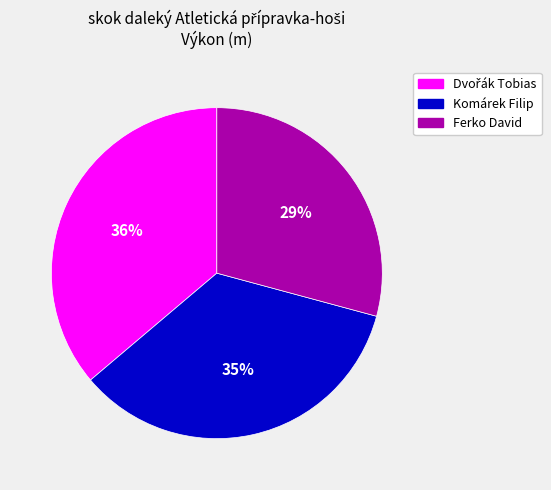

Which has a higher value, Komárek Filip or Ferko David?

Komárek Filip